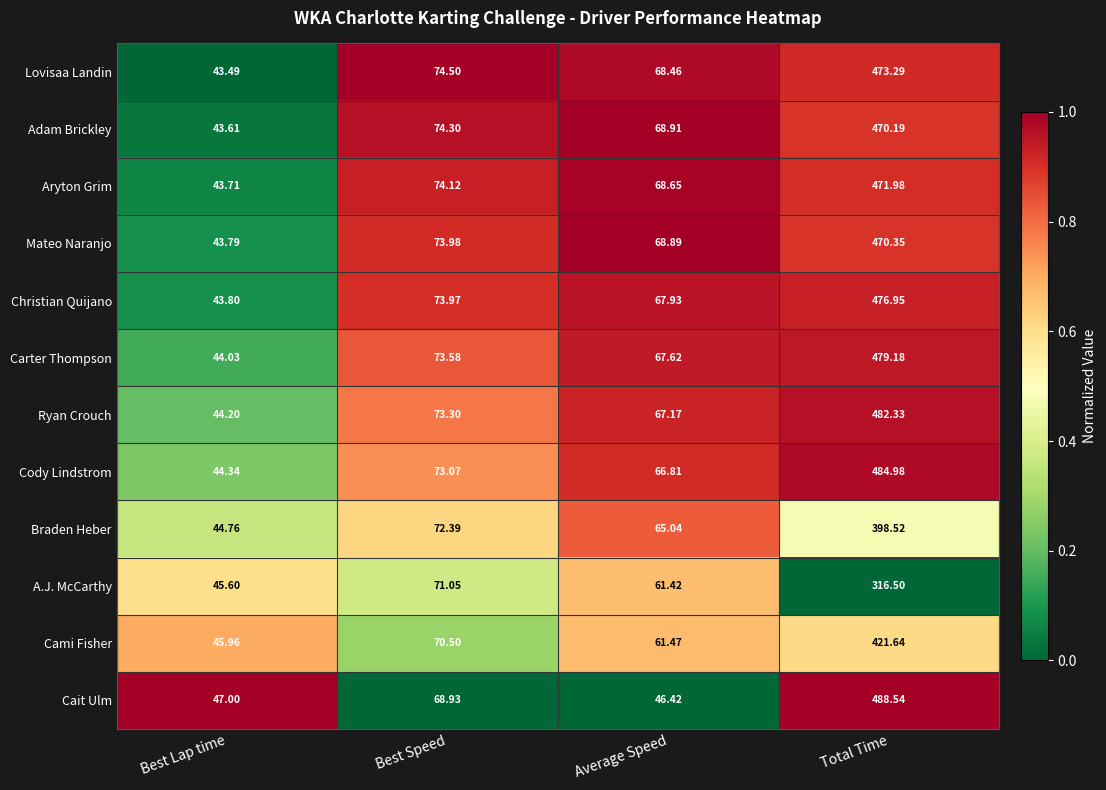

Which category has the lowest value across all series?

Best Lap time